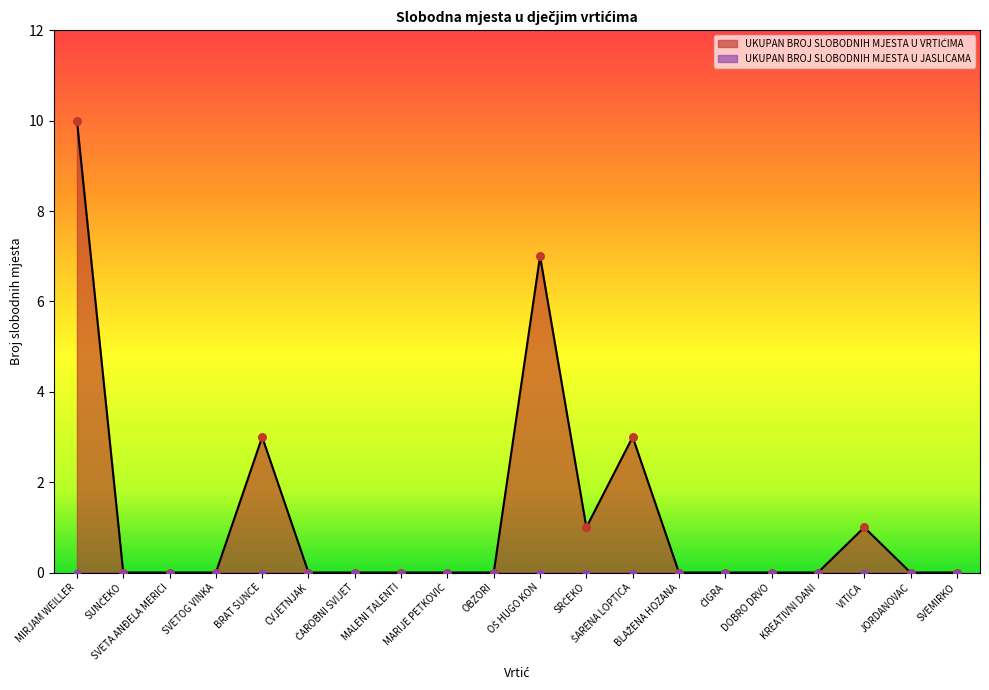

What is the change in value from ČAROBNI SVIJET to VITICA?

+1